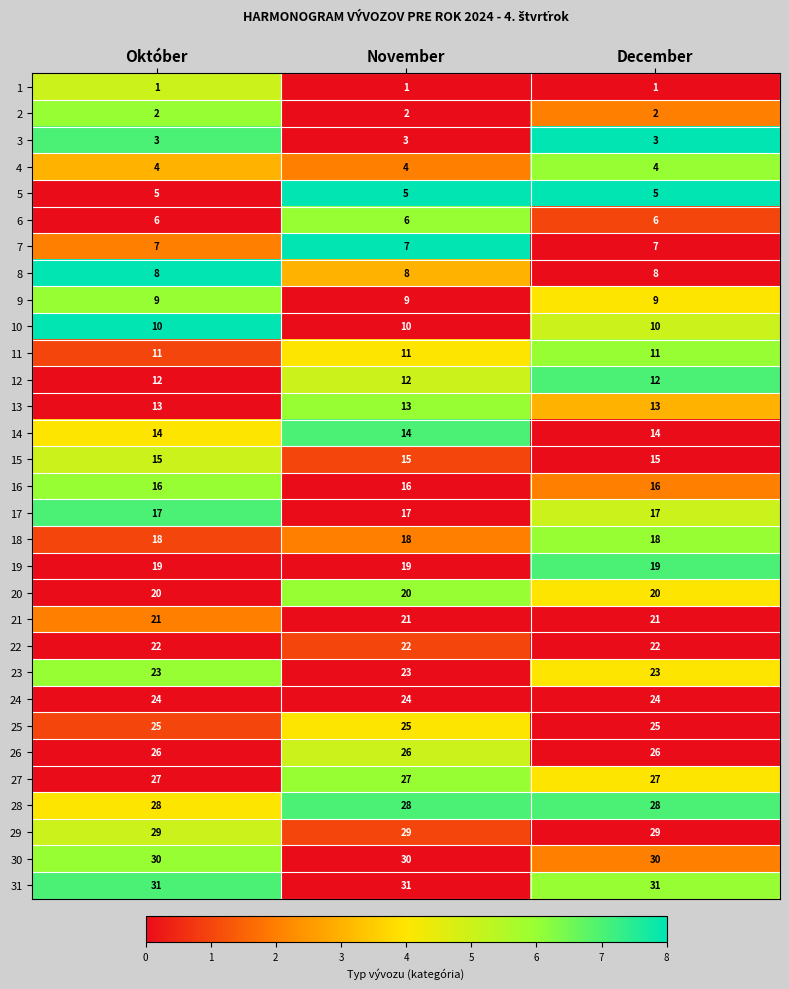

At how many categories does at least one series exceed 5?

3